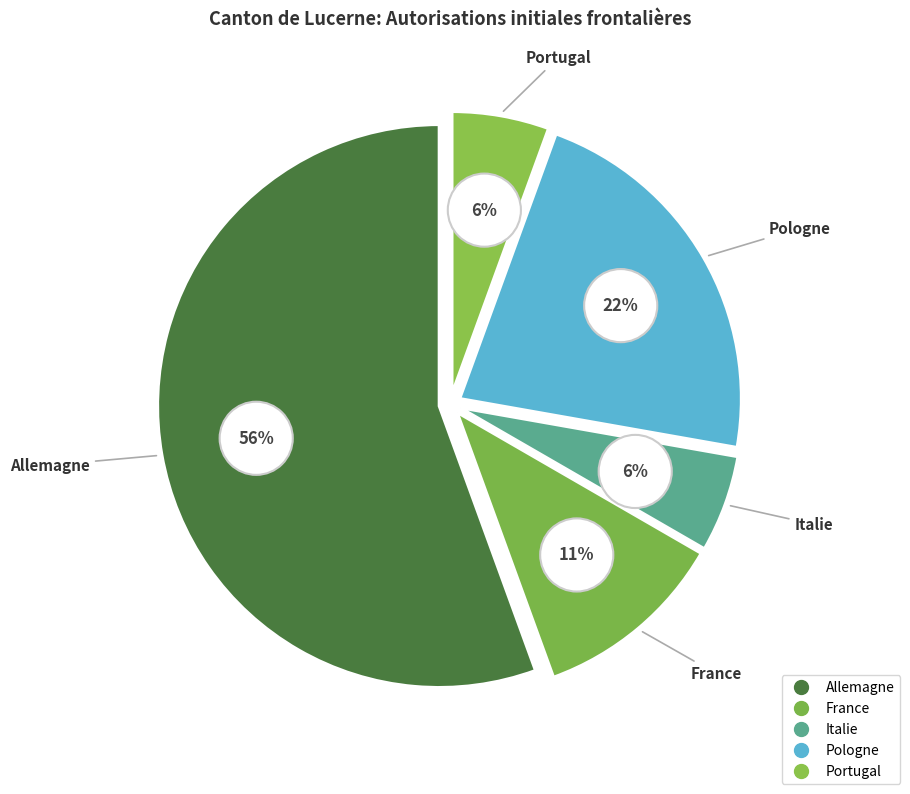

What is the largest slice in the pie chart?

Allemagne